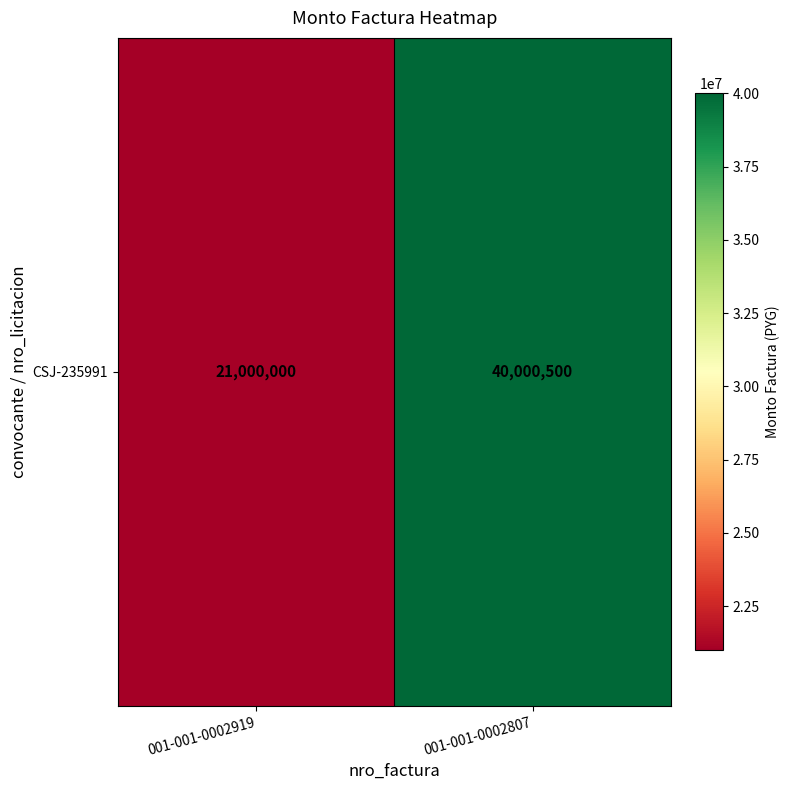

How many data points are less than 40000500?

1